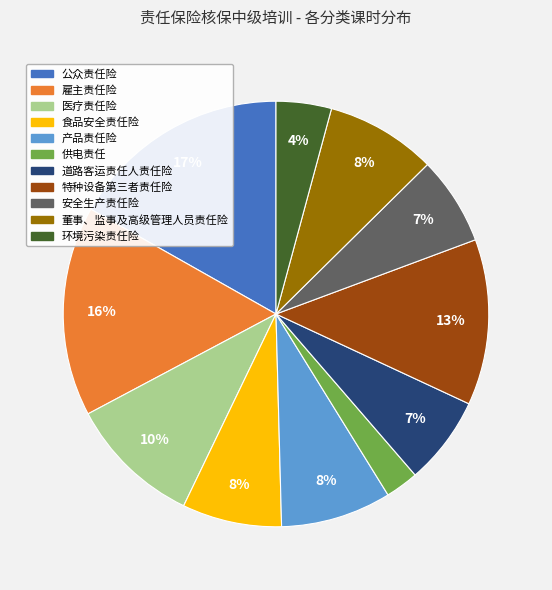

What percentage is the 环境污染责任险 slice, to the nearest percent?

4%